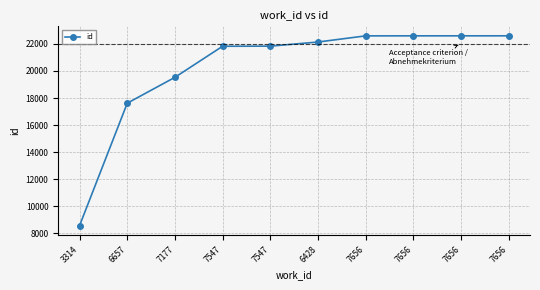

How many lines are shown in the chart?

1